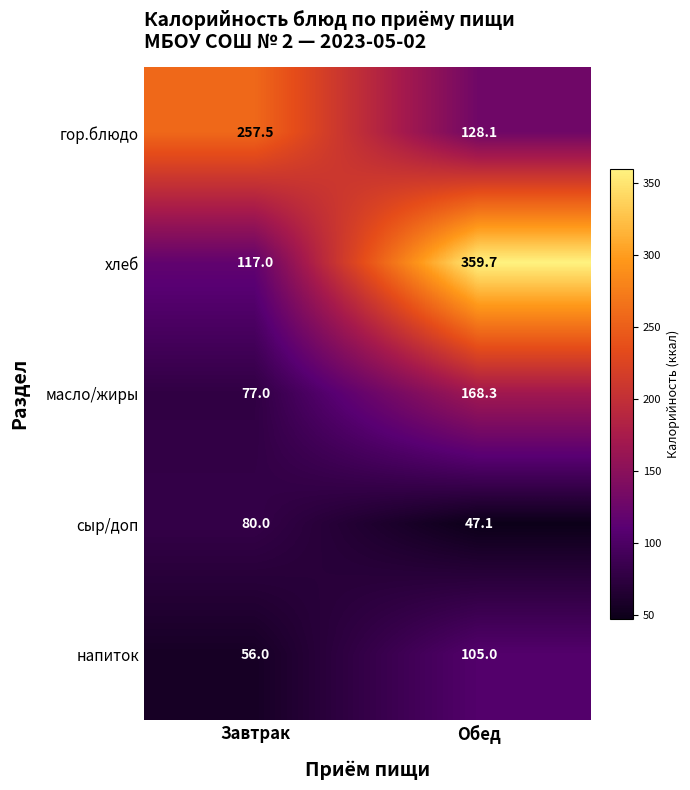

Reading left to right, what are all the values shown in this chart?

гор.блюдо: Завтрак=257.5	Обед=128.1
хлеб: Завтрак=117.0	Обед=359.7
масло/жиры: Завтрак=77.0	Обед=168.3
сыр/доп: Завтрак=80.0	Обед=47.1
напиток: Завтрак=56.0	Обед=105.0